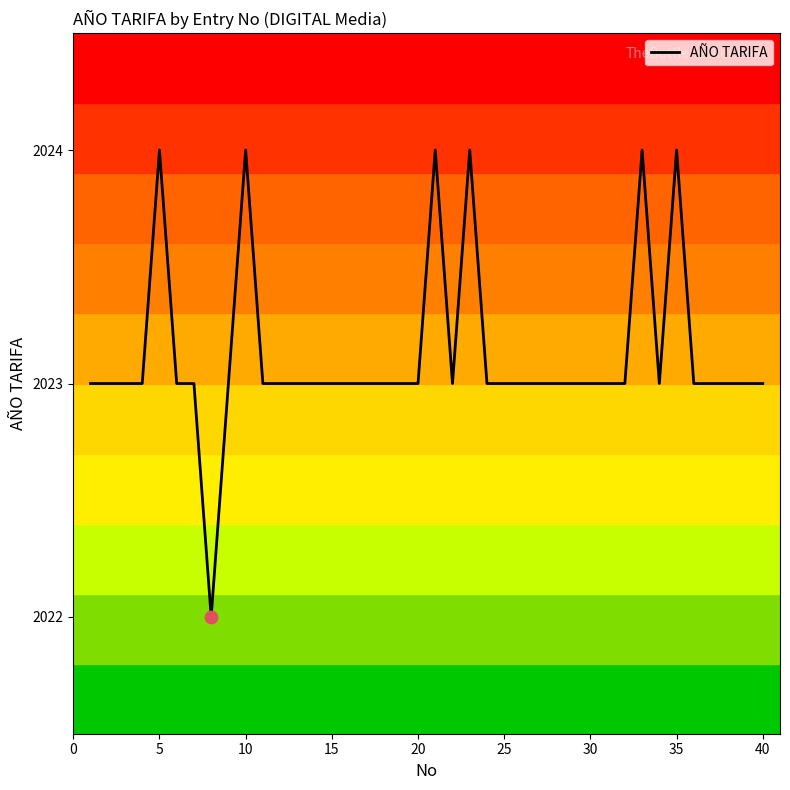

What is the greatest value displayed?

2024